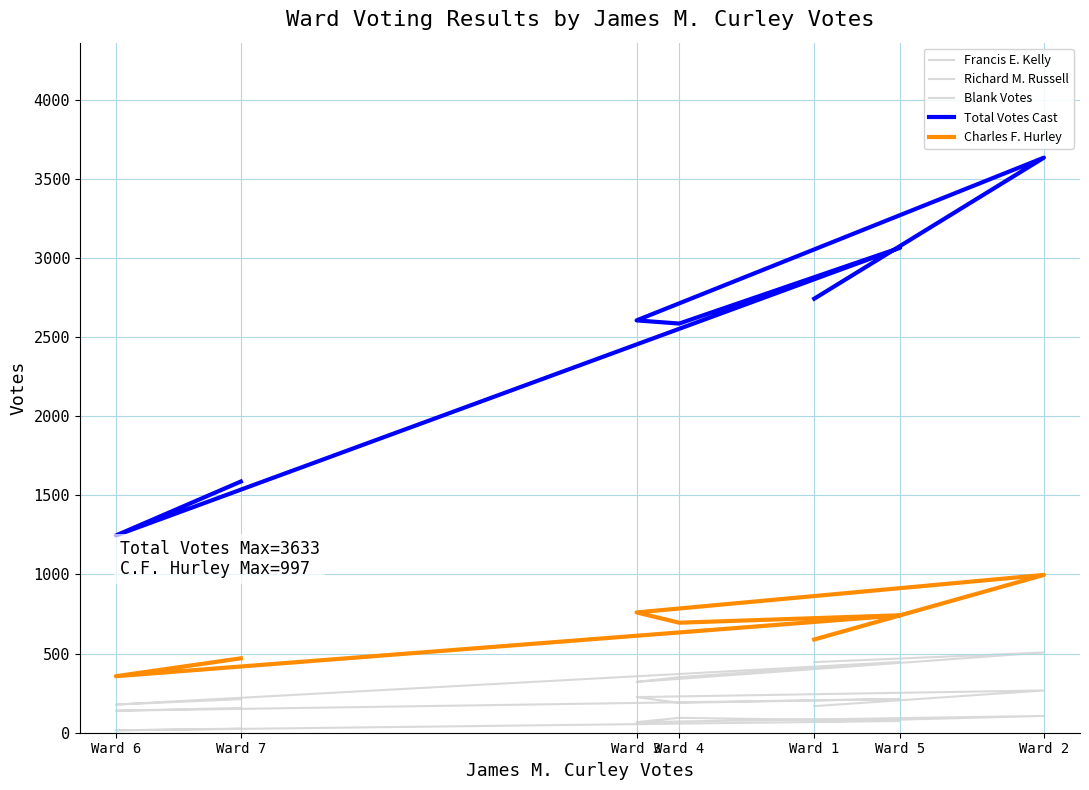

List the labels in order of Total Votes Cast value, smallest first.

Ward 6, Ward 7, Ward 4, Ward 3, Ward 1, Ward 5, Ward 2